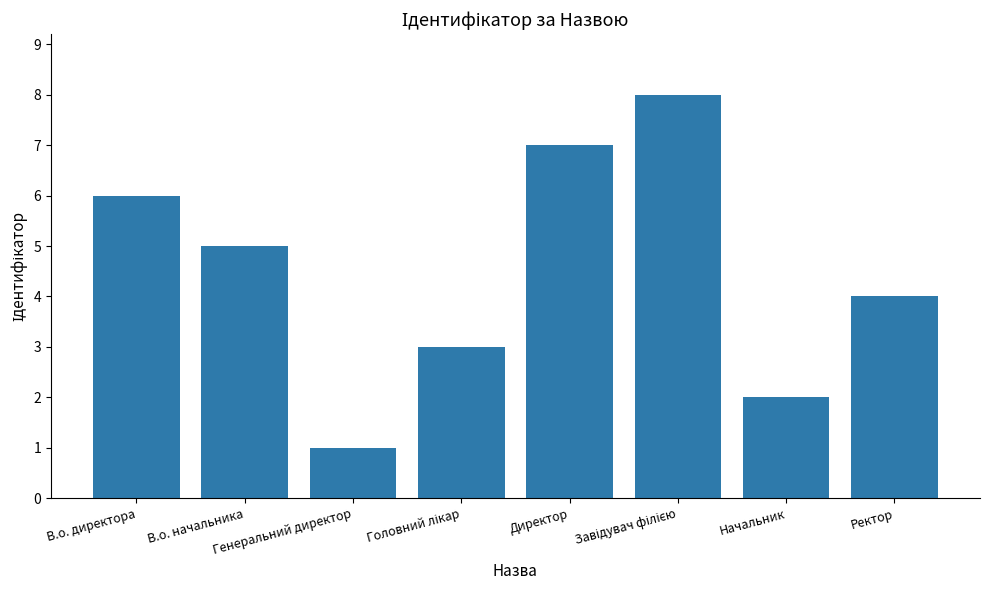

What position from the left is Генеральний директор?

3